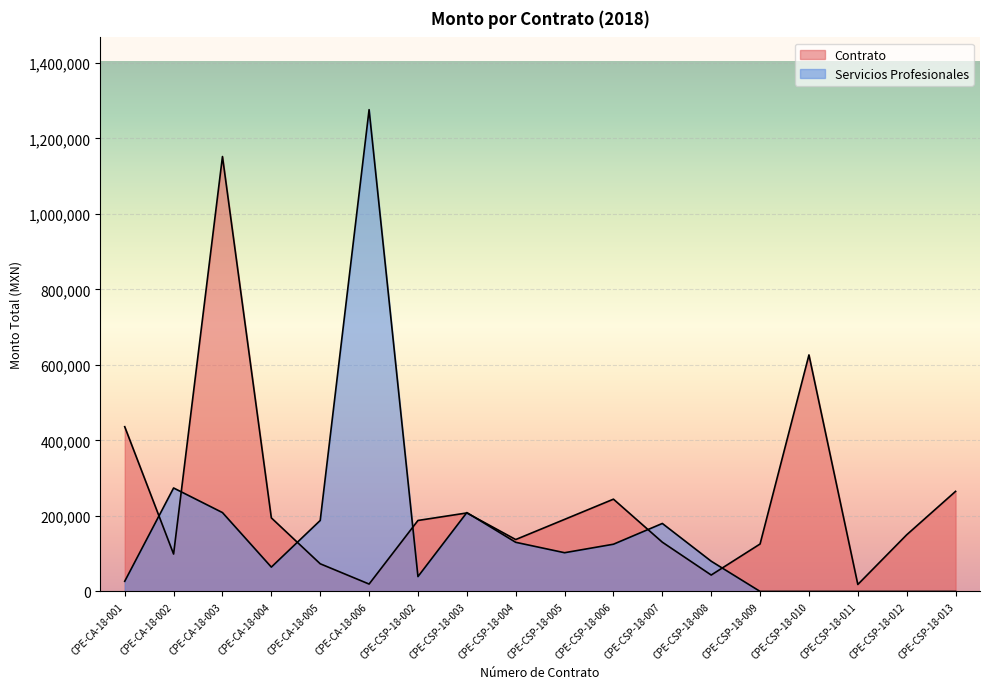

What are all the series names shown in the legend?

Contrato, Servicios Profesionales